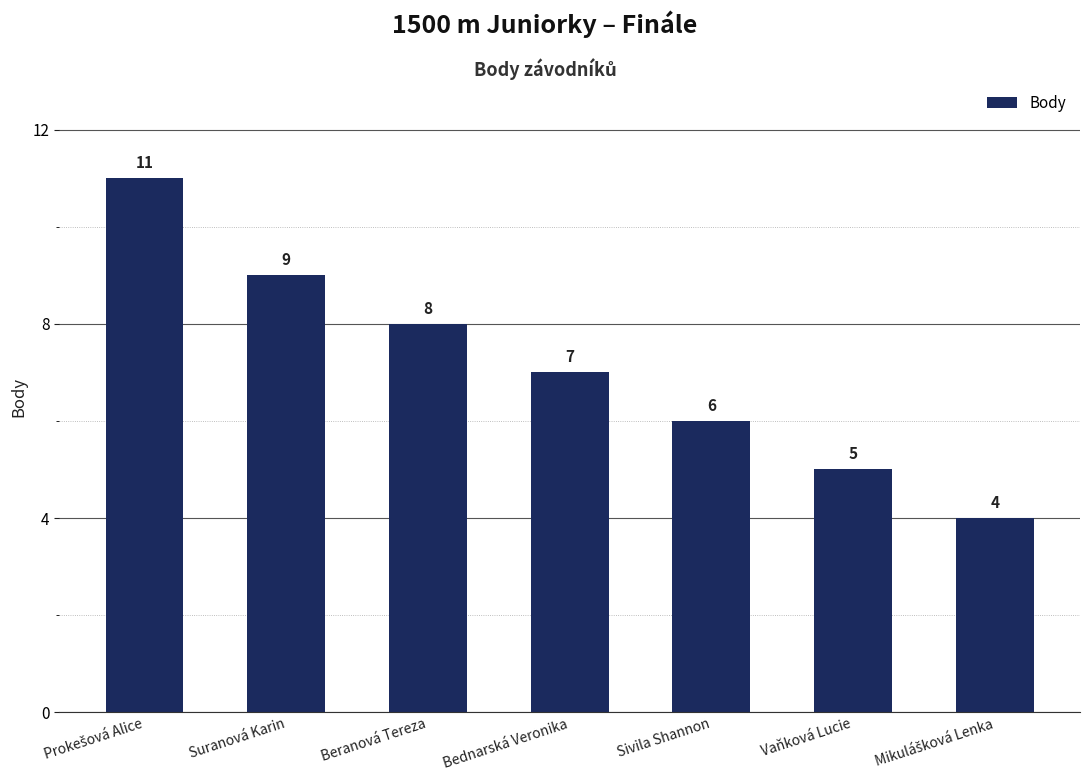

How many distinct data groups are displayed?

1